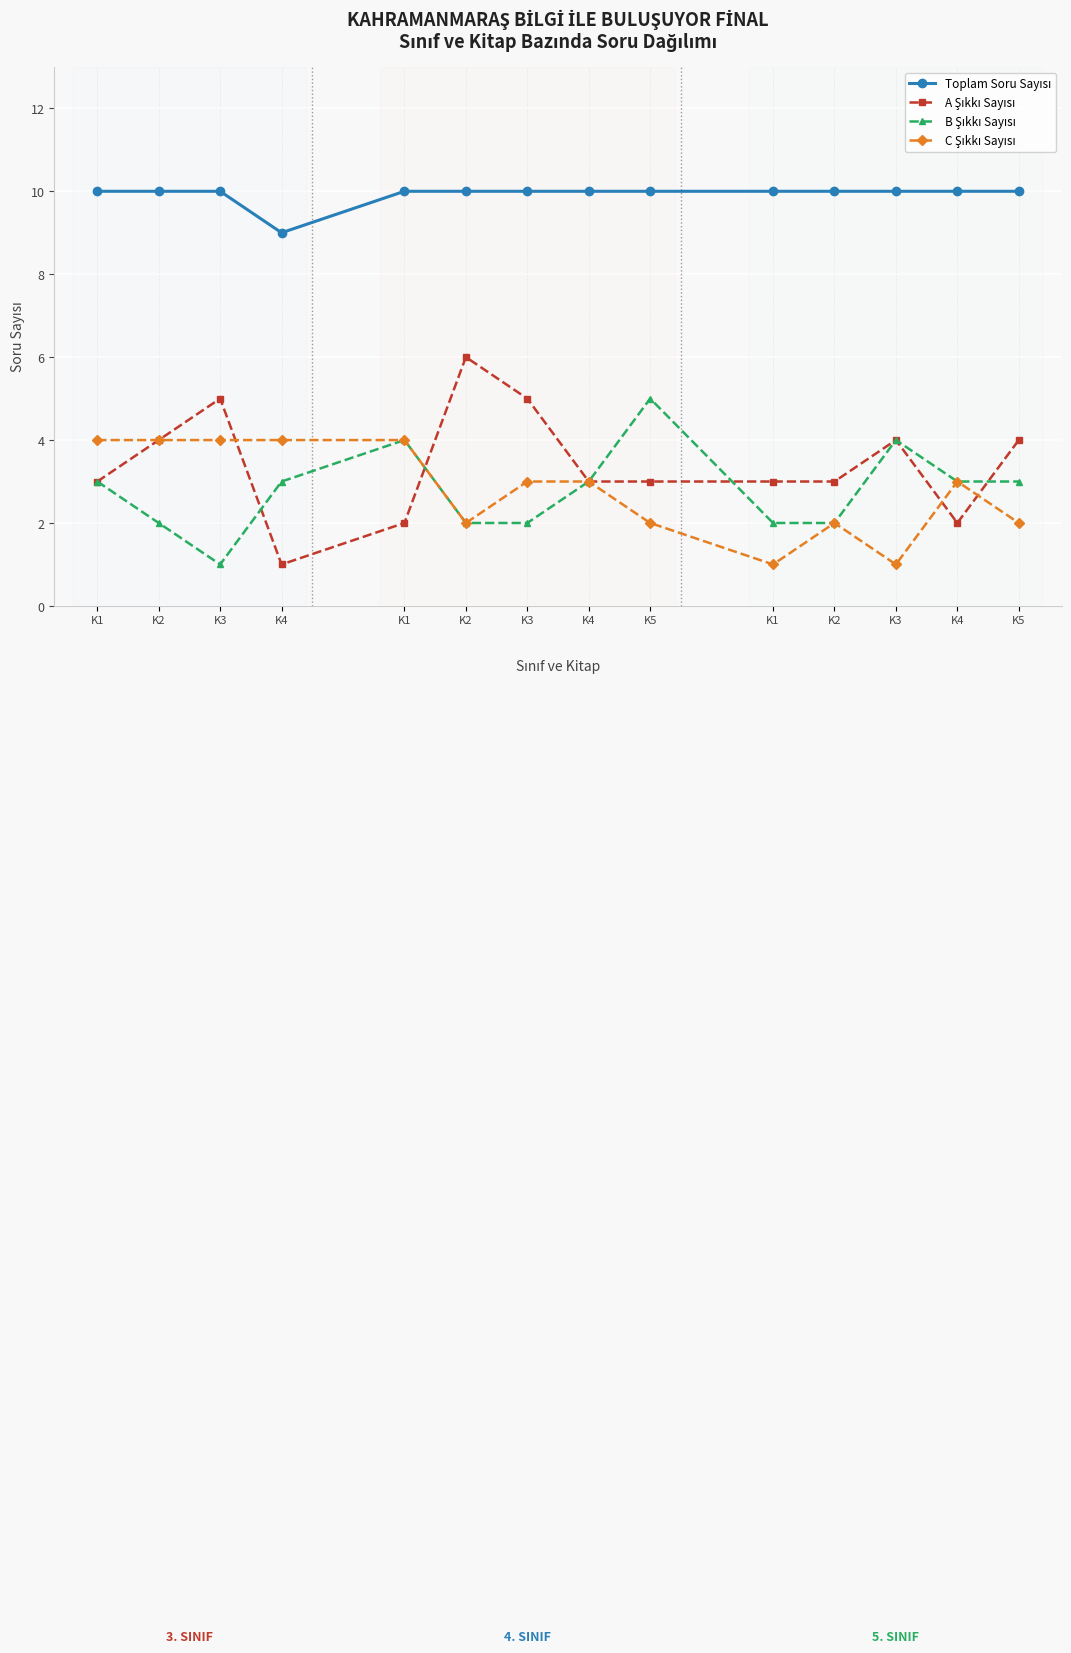

How many lines are shown in the chart?

4